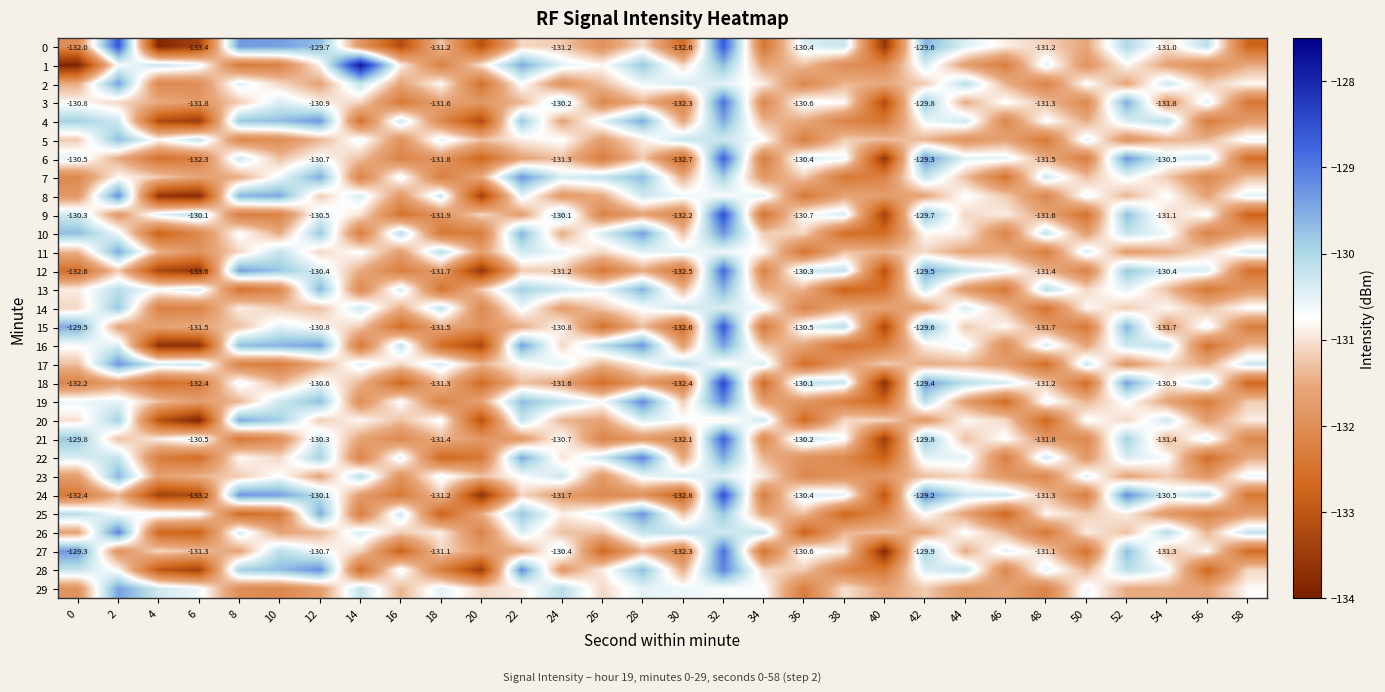

What is the sum of all 20 values?

-3935.9